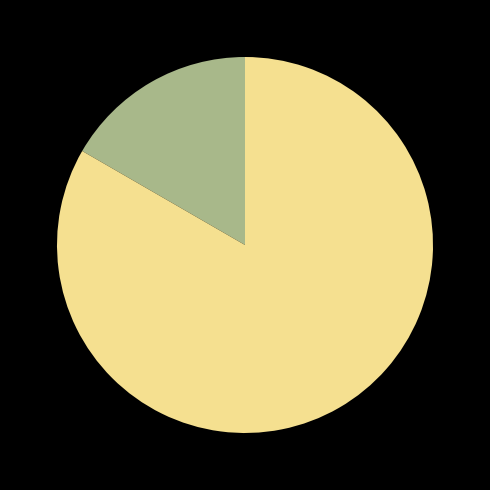

Is there any slice that represents more than half of the pie?

Yes